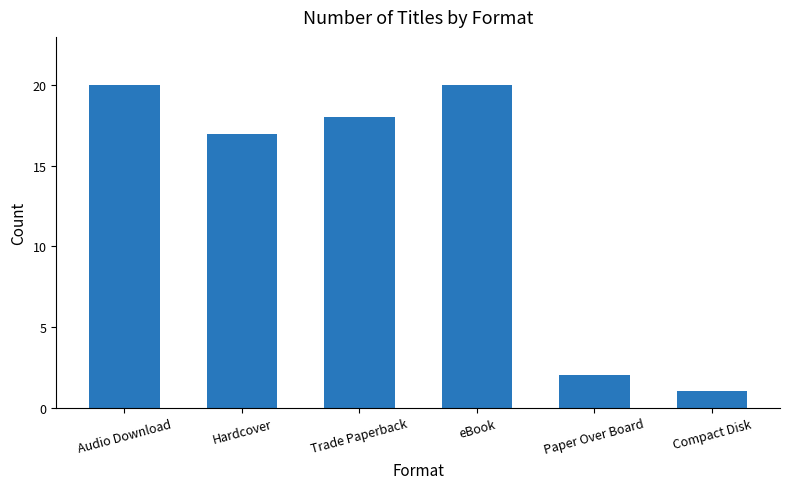

What is the label of the 5th bar from the left?

Paper Over Board